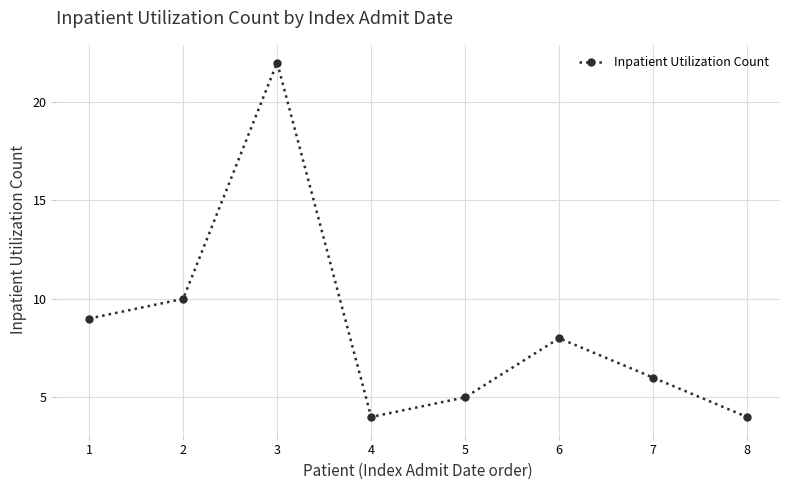

How many interior local peaks (higher than both neighbors) does the data have?

2